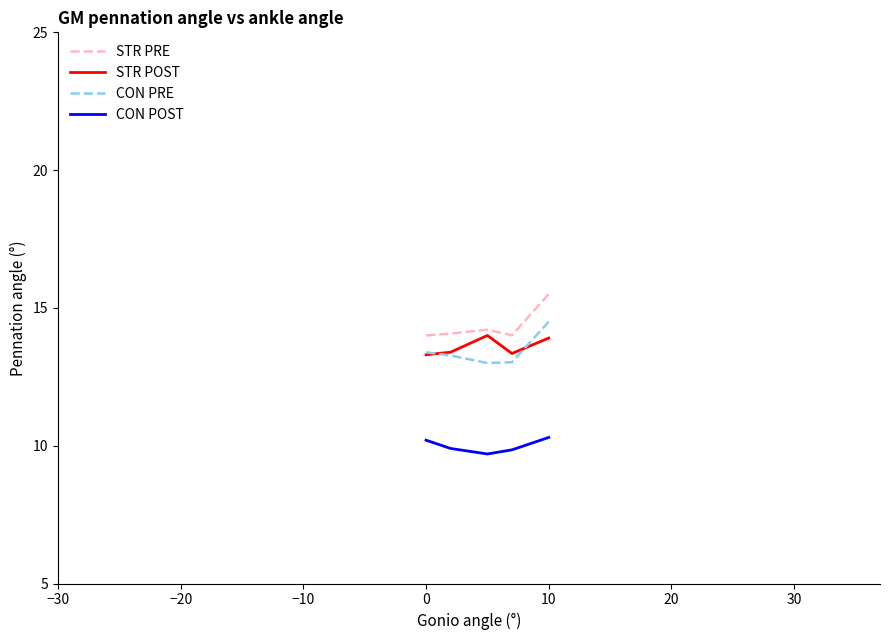

What is the greatest value displayed?

15.5